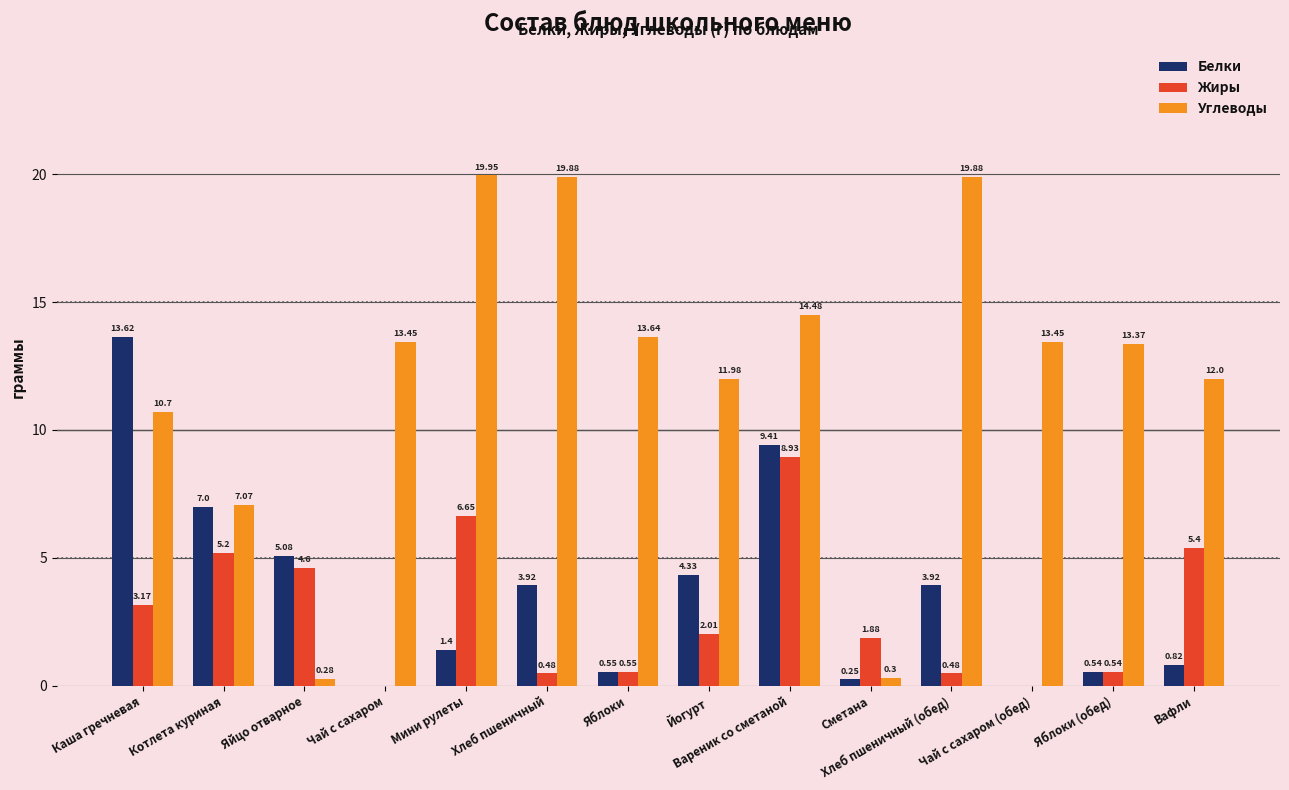

What is the sum of all Углеводы values?

170.4